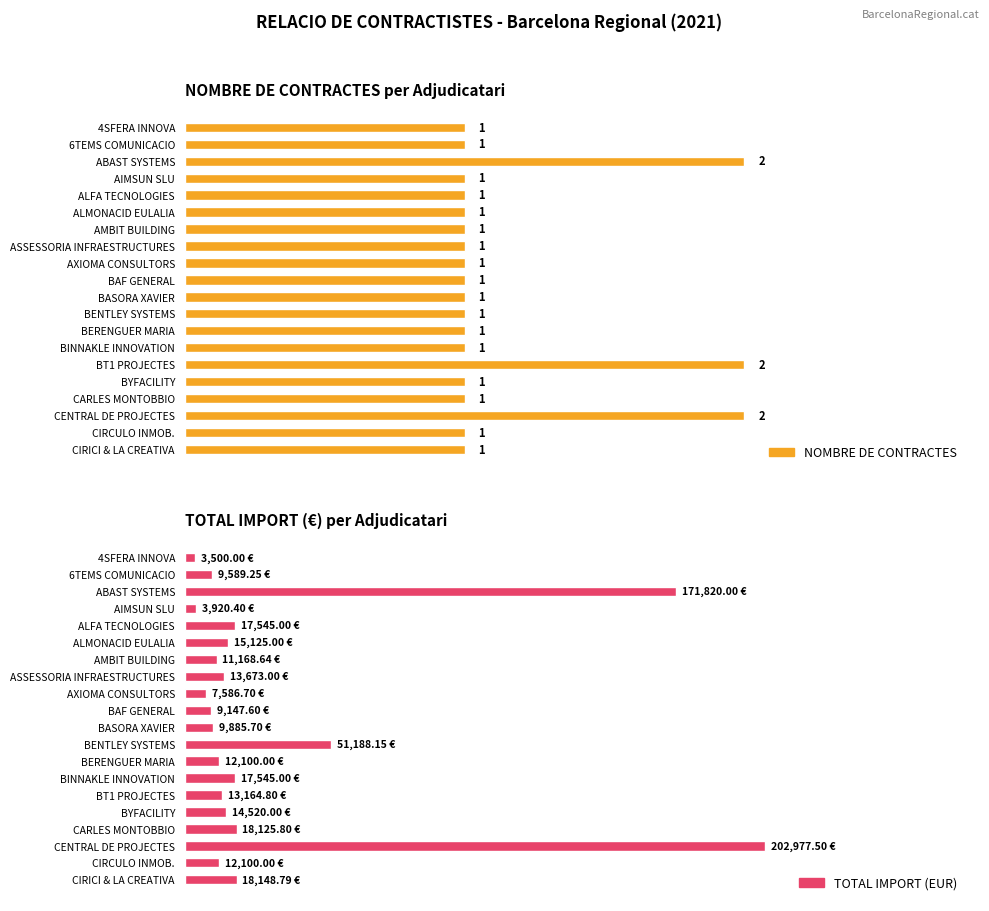

What is the value of the TOTAL IMPORT (EUR) bar at the 13th from the left?

12100.0